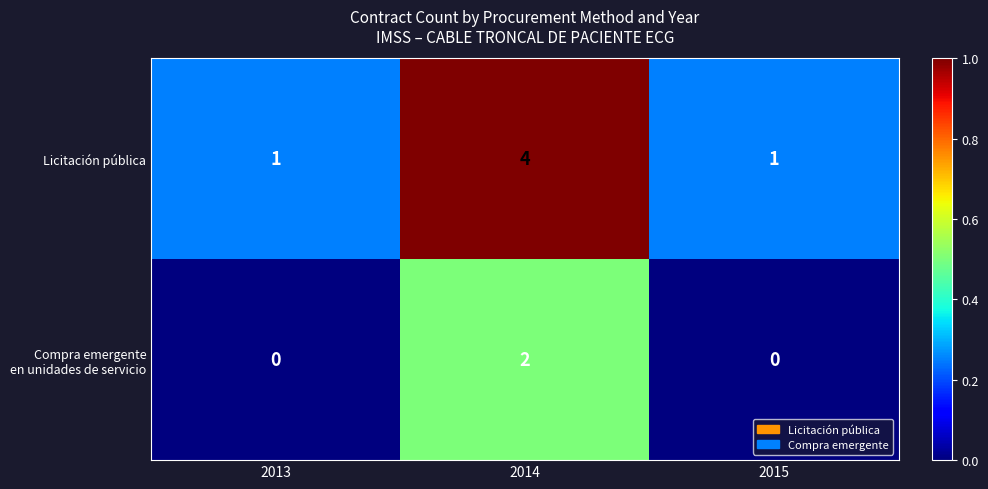

True or false: Licitación pública has a value of 1 at 2013.

True